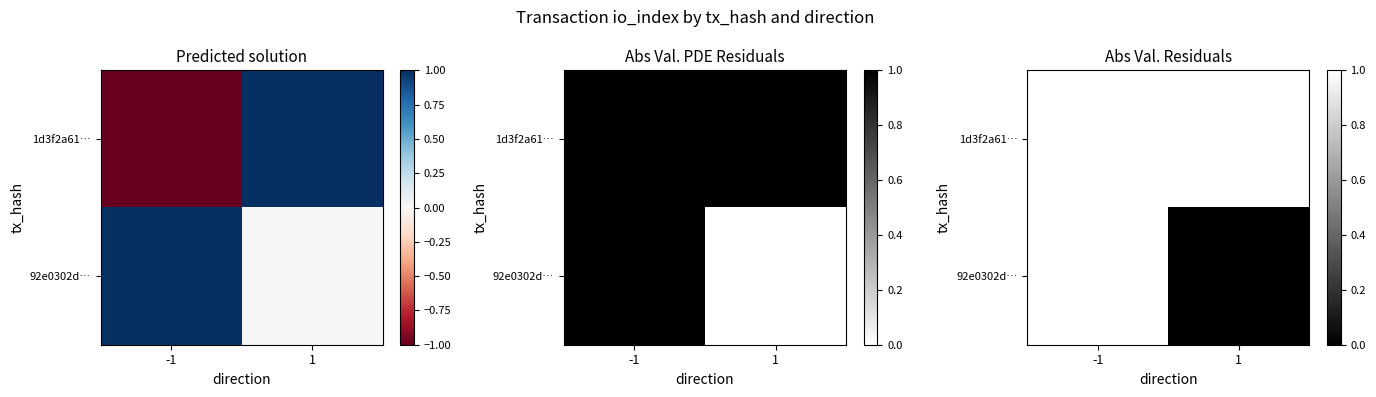

Is the value of 92e0302d… at -1 greater than the value of 1d3f2a61… at -1?

No